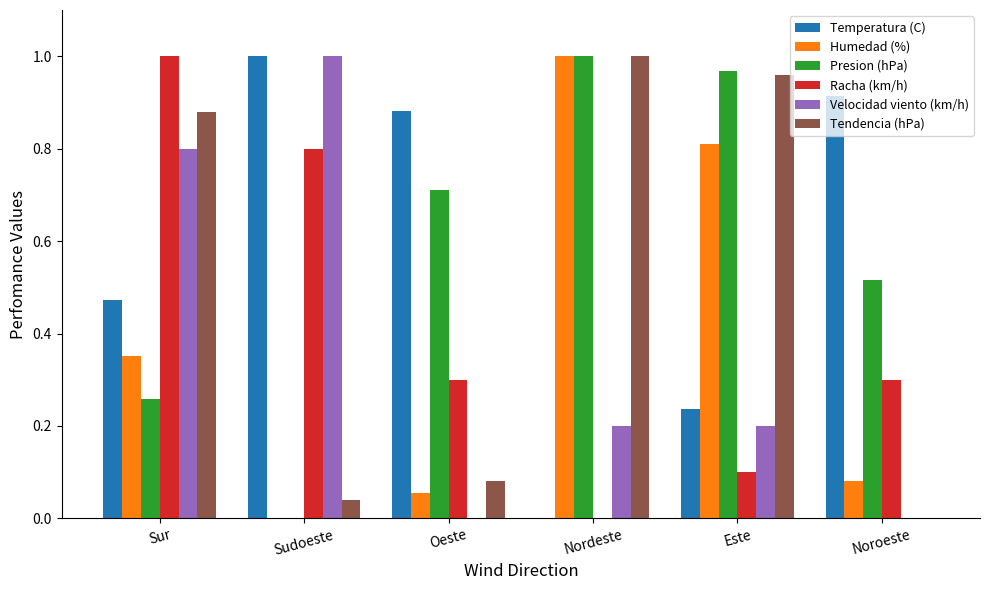

How many groups of bars are there?

6